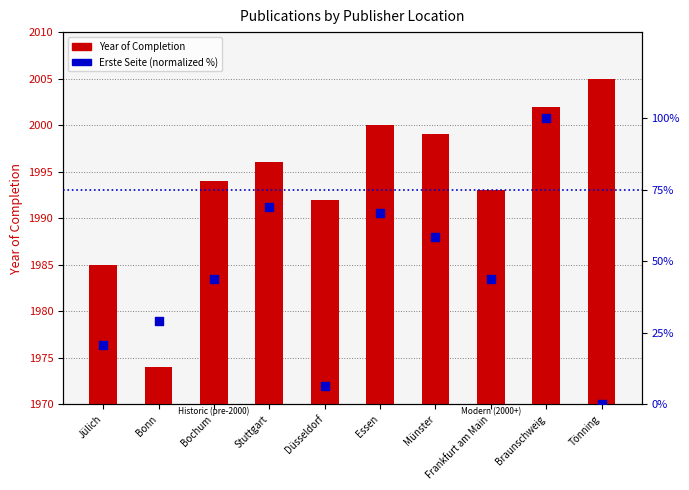

Which series has the largest Y range (max minus min)?

Erste Seite (normalized)